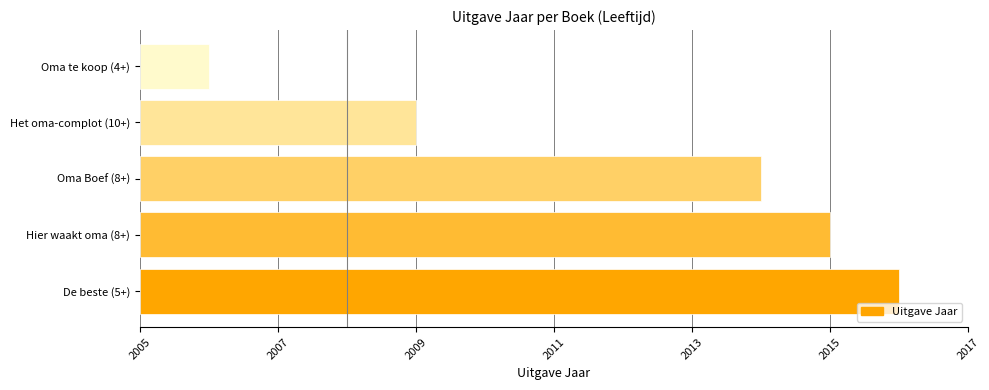

Are the bars horizontal?

Yes